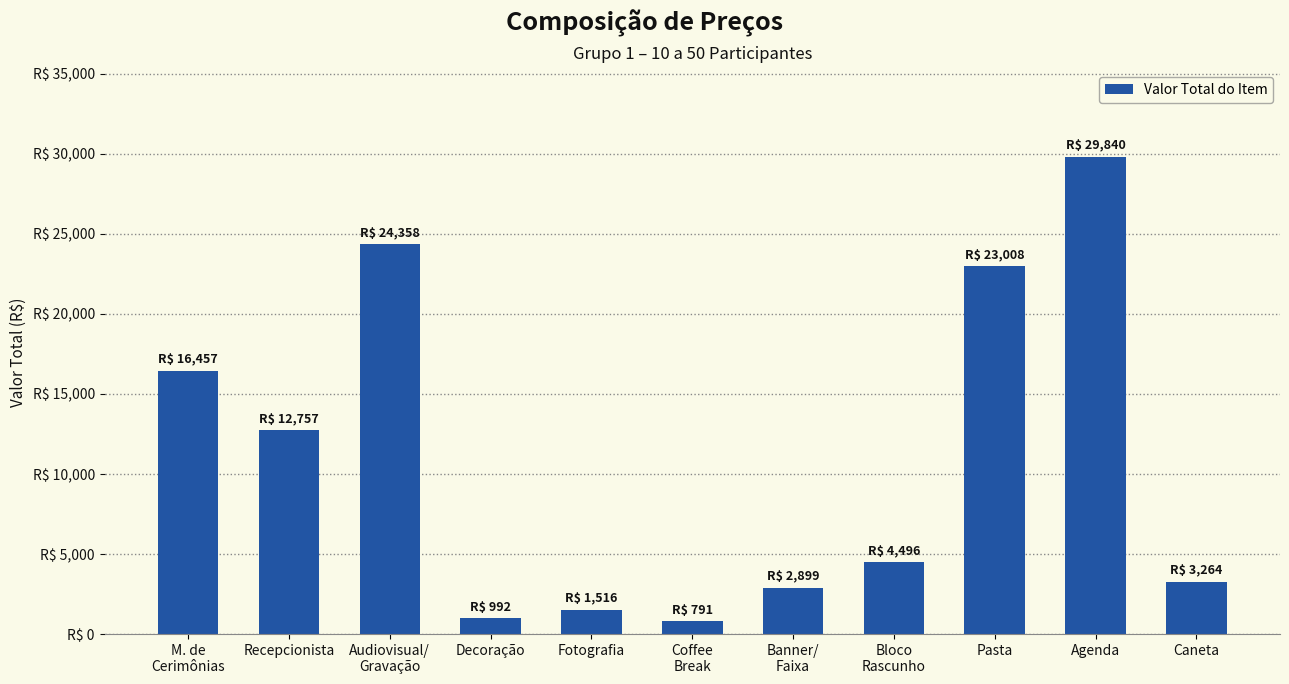

The chart shows a value of 32987.1 at Pasta. True or false?

False